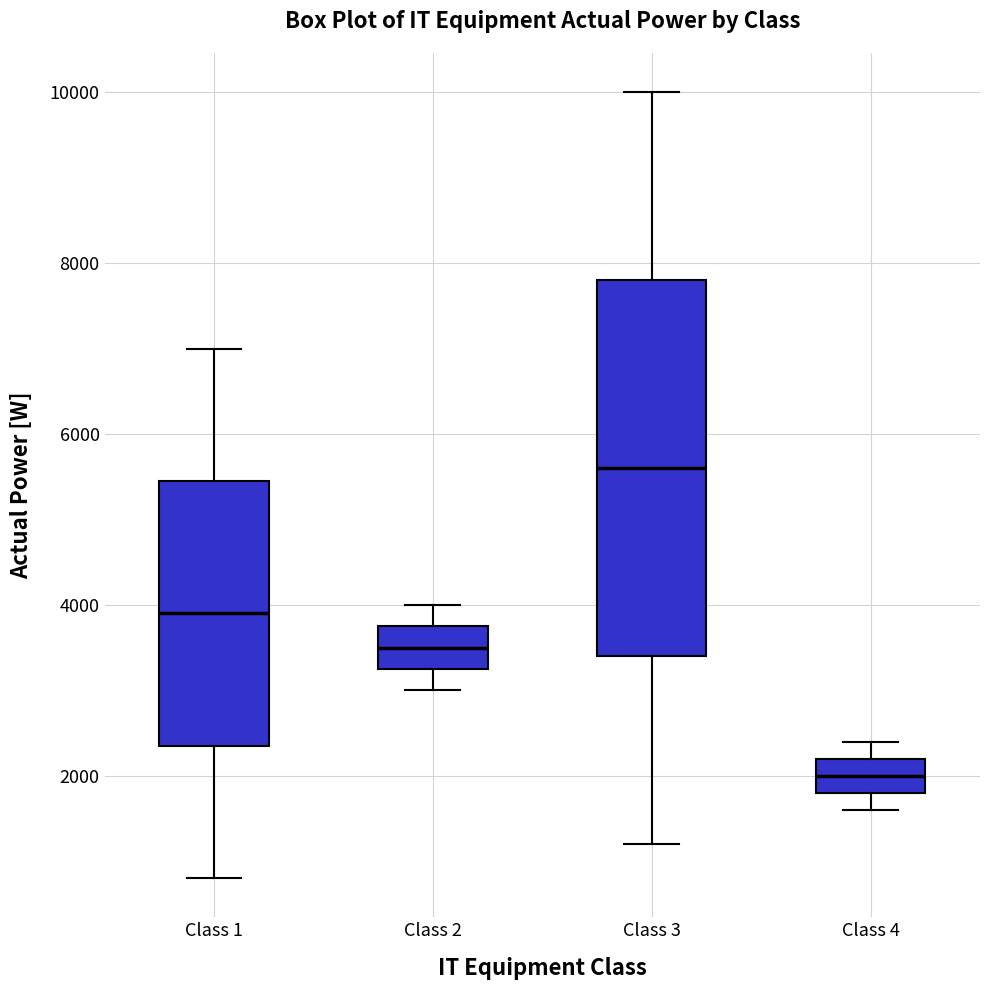

Reading left to right, read every box against the y-axis: the position of its median line, the range the box covers, and the ends of its whiskers. The values are not printed on the chart, so give them approximately, as read against the axis.

Class 1: median 4000, box 2400 to 5400, whiskers 800 to 7000
Class 2: median 3600, box 3200 to 3800, whiskers 3000 to 4000
Class 3: median 5600, box 3400 to 7800, whiskers 1200 to 10000
Class 4: median 2000, box 1800 to 2200, whiskers 1600 to 2400